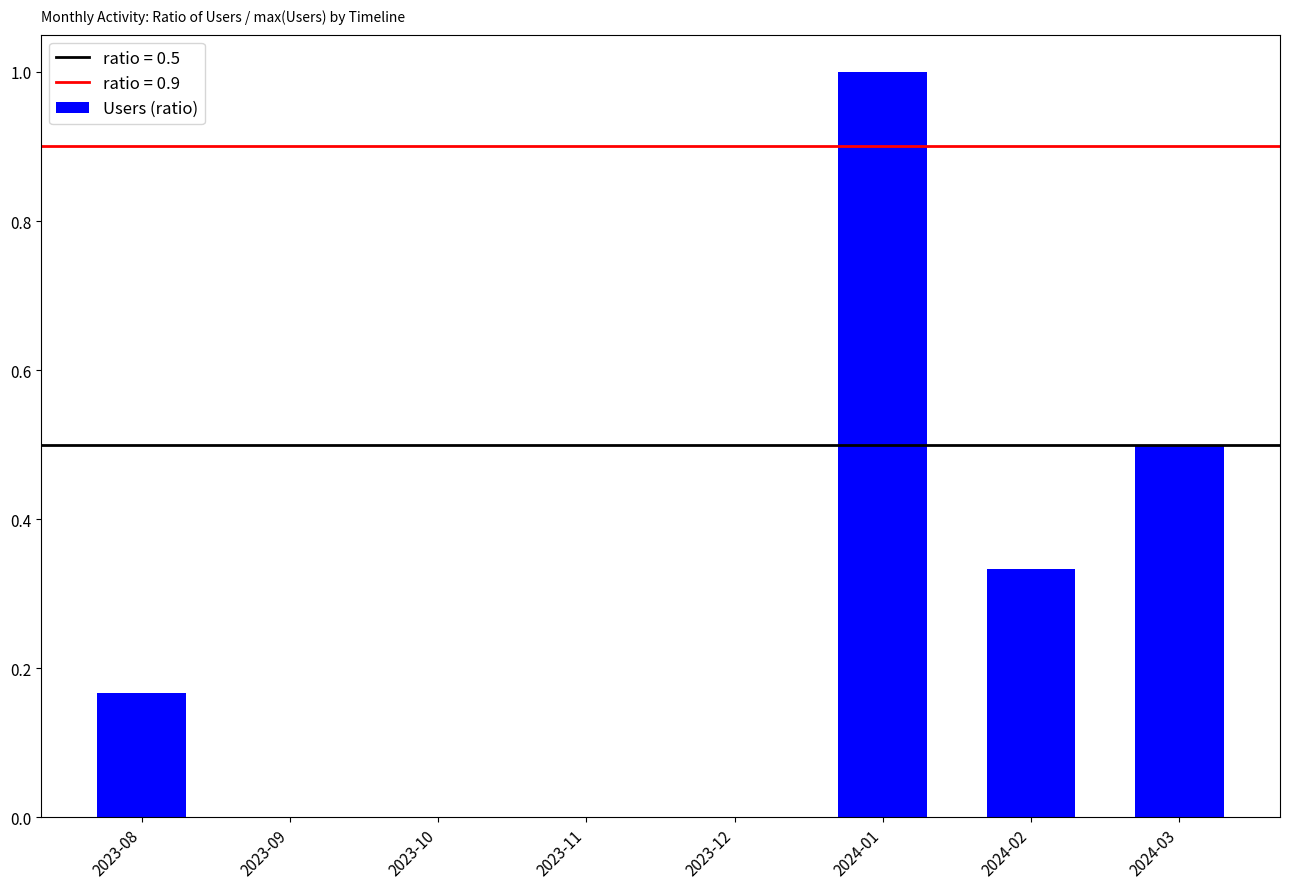

Is it true that the value at 2024-03 is 0.8?

False